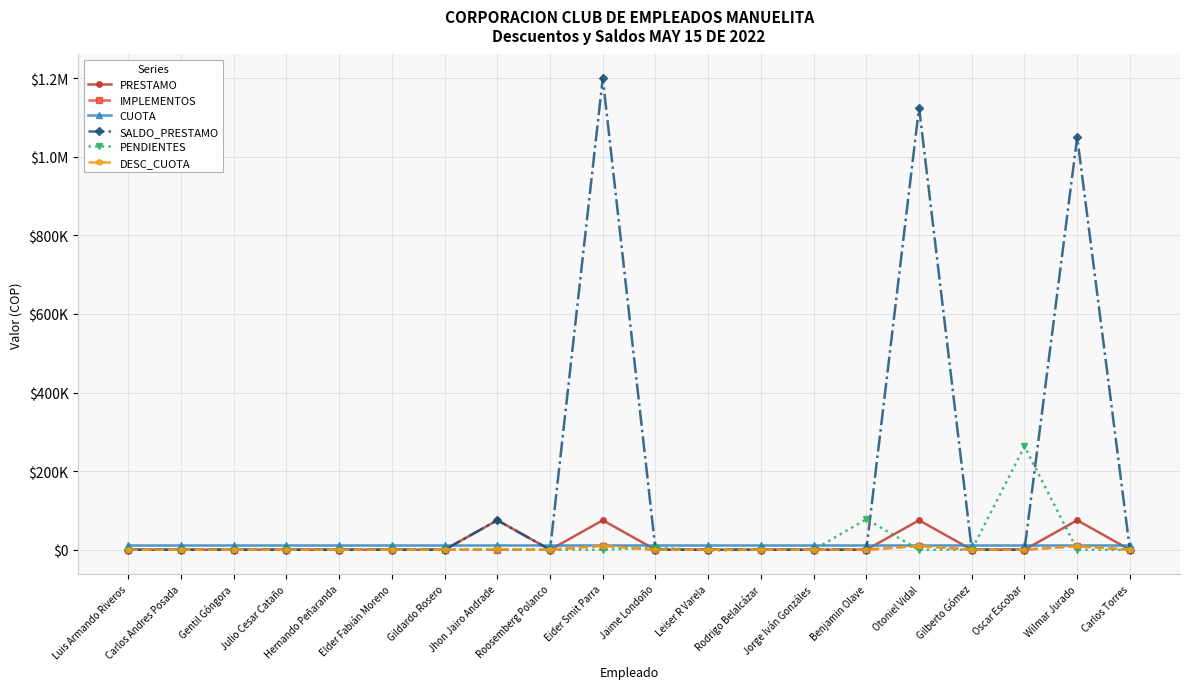

Reading right to left, what are all the values shown in this chart?

PRESTAMO: Carlos Torres=0.0	Wilmar Jurado=75000.0	Oscar Escobar=0.0	Gilberto Gómez=0.0	Otoniel Vidal=75000.0	Benjamin Olave=0.0	Jorge Iván Gonzáles=0.0	Rodrigo Belalcázar=0.0	Leiser R Varela=0.0	Jaime Londoño=0.0	Eider Smit Parra=75000.0	Roosemberg Polanco=0.0	Jhon Jairo Andrade=75000.0	Gildardo Rosero=0.0	Elder Fabián Moreno=0.0	Hernando Peñaranda=0.0	Julio Cesar Cataño=0.0	Gentil Góngora=0.0	Carlos Andres Posada=0.0	Luis Armando Riveros=0.0
IMPLEMENTOS: Carlos Torres=0.0	Wilmar Jurado=9281.2	Oscar Escobar=0.0	Gilberto Gómez=0.0	Otoniel Vidal=9900.0	Benjamin Olave=0.0	Jorge Iván Gonzáles=0.0	Rodrigo Belalcázar=0.0	Leiser R Varela=0.0	Jaime Londoño=0.0	Eider Smit Parra=10518.8	Roosemberg Polanco=0.0	Jhon Jairo Andrade=0.0	Gildardo Rosero=0.0	Elder Fabián Moreno=0.0	Hernando Peñaranda=0.0	Julio Cesar Cataño=0.0	Gentil Góngora=0.0	Carlos Andres Posada=0.0	Luis Armando Riveros=0.0
CUOTA: Carlos Torres=11805.0	Wilmar Jurado=11805.0	Oscar Escobar=11805.0	Gilberto Gómez=11805.0	Otoniel Vidal=11805.0	Benjamin Olave=11805.0	Jorge Iván Gonzáles=11805.0	Rodrigo Belalcázar=11805.0	Leiser R Varela=11805.0	Jaime Londoño=11805.0	Eider Smit Parra=11805.0	Roosemberg Polanco=11805.0	Jhon Jairo Andrade=11805.0	Gildardo Rosero=11805.0	Elder Fabián Moreno=11805.0	Hernando Peñaranda=11805.0	Julio Cesar Cataño=11805.0	Gentil Góngora=11805.0	Carlos Andres Posada=11805.0	Luis Armando Riveros=11805.0
SALDO_PRESTAMO: Carlos Torres=0.0	Wilmar Jurado=1050000.0	Oscar Escobar=0.0	Gilberto Gómez=0.0	Otoniel Vidal=1125000.0	Benjamin Olave=0.0	Jorge Iván Gonzáles=0.0	Rodrigo Belalcázar=0.0	Leiser R Varela=0.0	Jaime Londoño=0.0	Eider Smit Parra=1200000.0	Roosemberg Polanco=0.0	Jhon Jairo Andrade=75000.0	Gildardo Rosero=0.0	Elder Fabián Moreno=0.0	Hernando Peñaranda=0.0	Julio Cesar Cataño=0.0	Gentil Góngora=0.0	Carlos Andres Posada=0.0	Luis Armando Riveros=0.0
PENDIENTES: Carlos Torres=0.0	Wilmar Jurado=0.0	Oscar Escobar=262781.0	Gilberto Gómez=0.0	Otoniel Vidal=0.0	Benjamin Olave=77635.0	Jorge Iván Gonzáles=0.0	Rodrigo Belalcázar=0.0	Leiser R Varela=-1864.0	Jaime Londoño=5082.0	Eider Smit Parra=0.0	Roosemberg Polanco=0.0	Jhon Jairo Andrade=0.0	Gildardo Rosero=0.0	Elder Fabián Moreno=0.0	Hernando Peñaranda=0.0	Julio Cesar Cataño=0.0	Gentil Góngora=0.0	Carlos Andres Posada=0.0	Luis Armando Riveros=0.0
DESC_CUOTA: Carlos Torres=0.0	Wilmar Jurado=9281.2	Oscar Escobar=0.0	Gilberto Gómez=0.0	Otoniel Vidal=9900.0	Benjamin Olave=0.0	Jorge Iván Gonzáles=0.0	Rodrigo Belalcázar=0.0	Leiser R Varela=0.0	Jaime Londoño=0.0	Eider Smit Parra=10518.8	Roosemberg Polanco=0.0	Jhon Jairo Andrade=1237.5	Gildardo Rosero=0.0	Elder Fabián Moreno=0.0	Hernando Peñaranda=0.0	Julio Cesar Cataño=0.0	Gentil Góngora=0.0	Carlos Andres Posada=0.0	Luis Armando Riveros=0.0